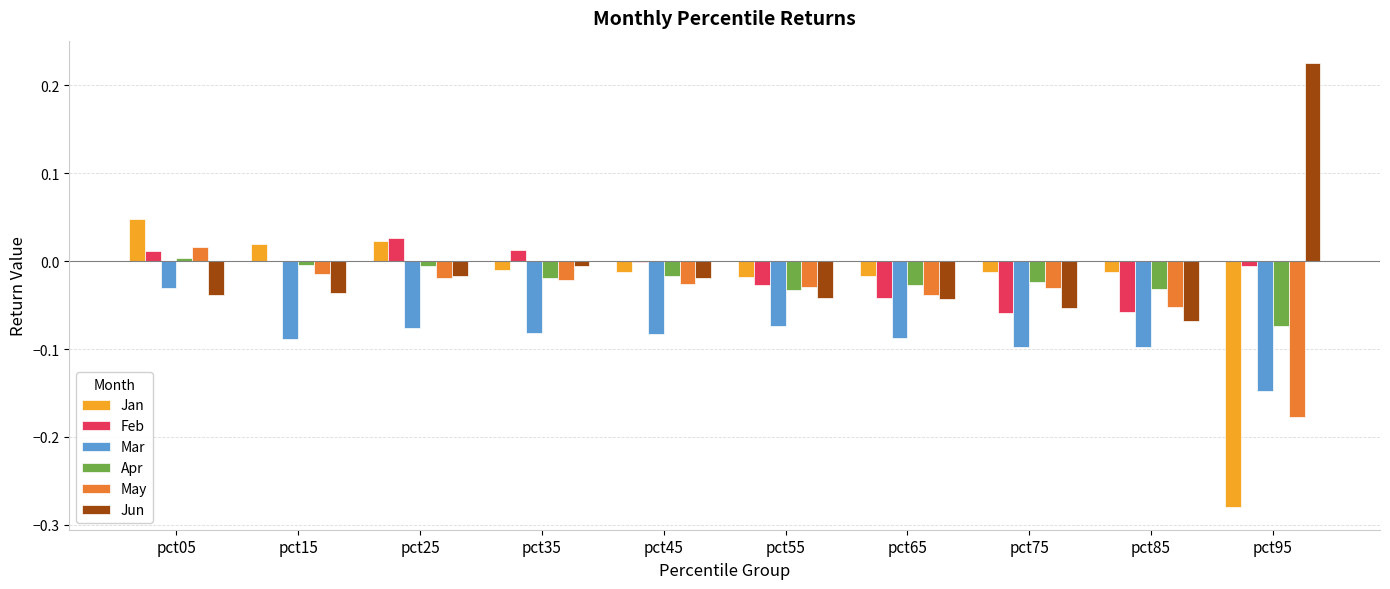

Is it true that Feb equals -0.0 at pct65?

True